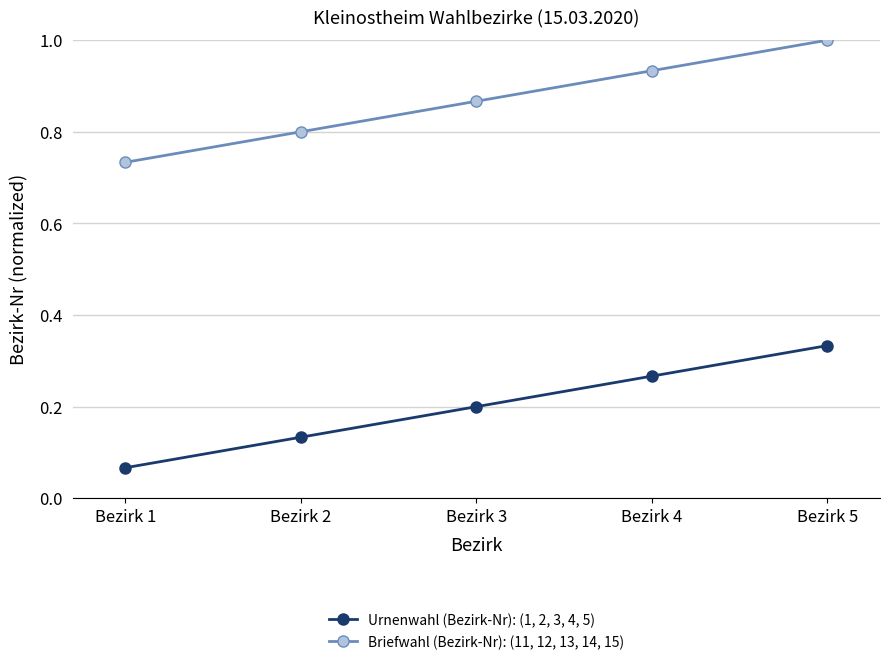

What is the sum of all Briefwahl (Bezirk-Nr): (11, 12, 13, 14, 15) values?

4.3